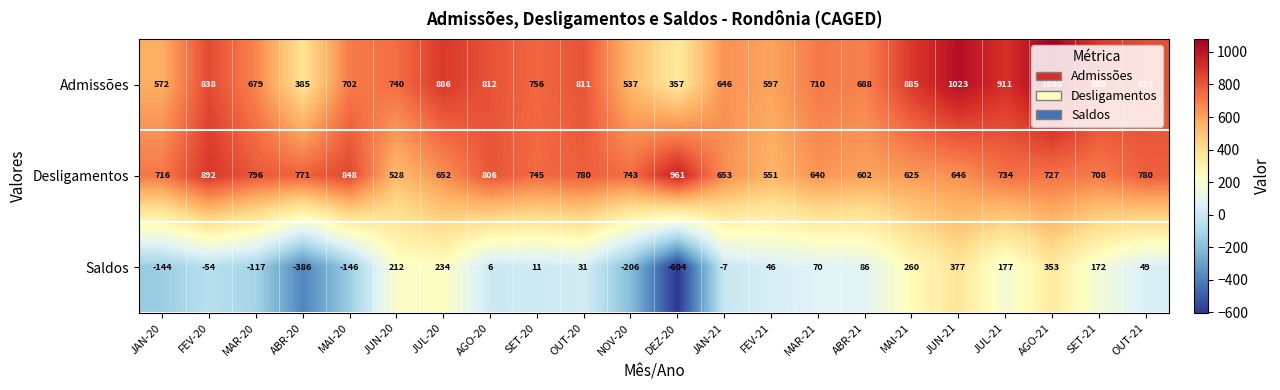

List the series in order of their peak value, lowest first.

Saldos, Desligamentos, Admissões